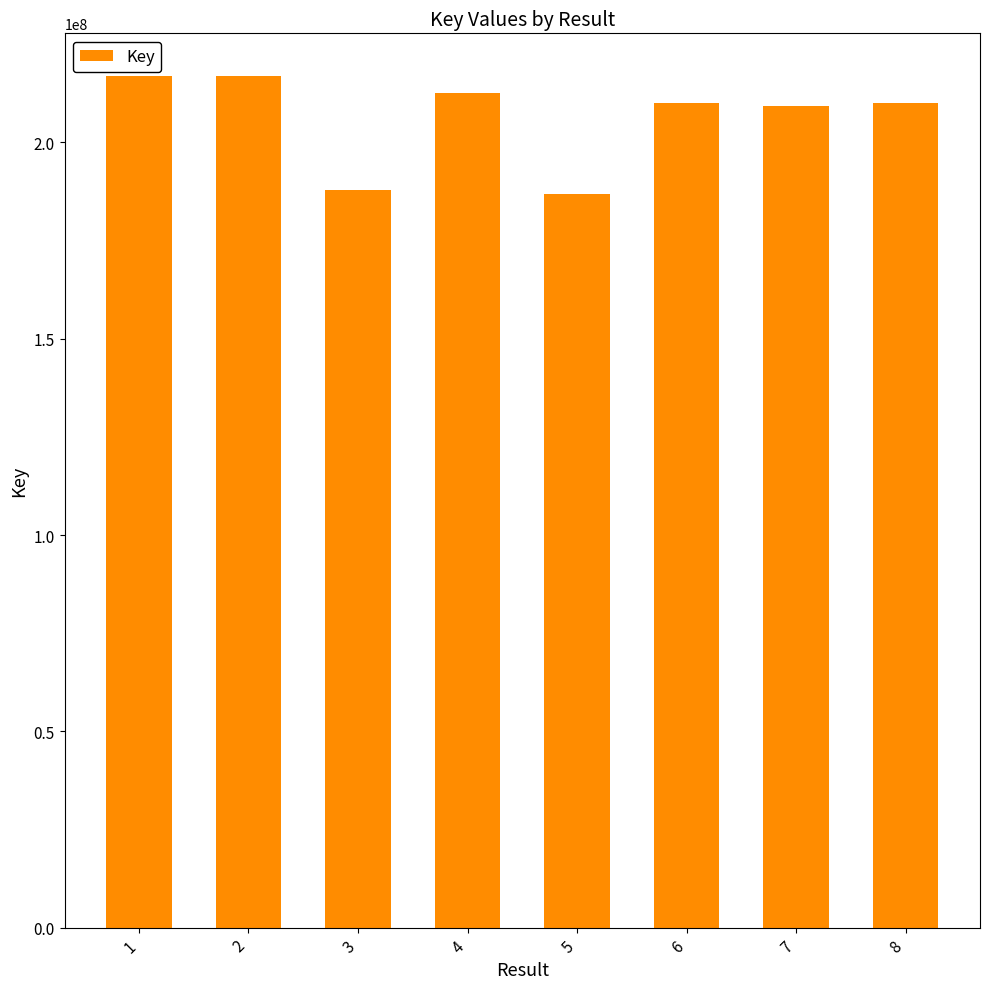

What is the sum of the values at 6 and 3?

397912884